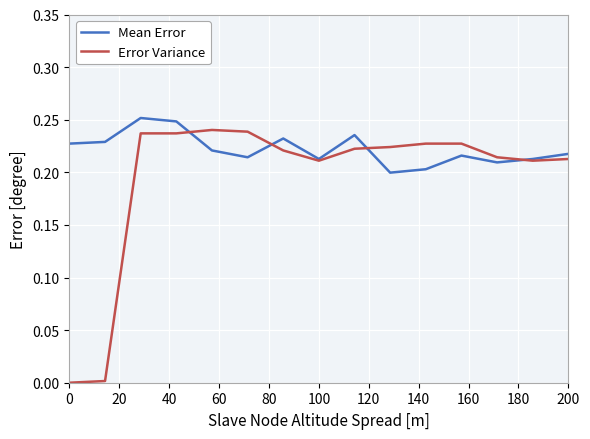

Which series has the largest range (max minus min)?

Error Variance